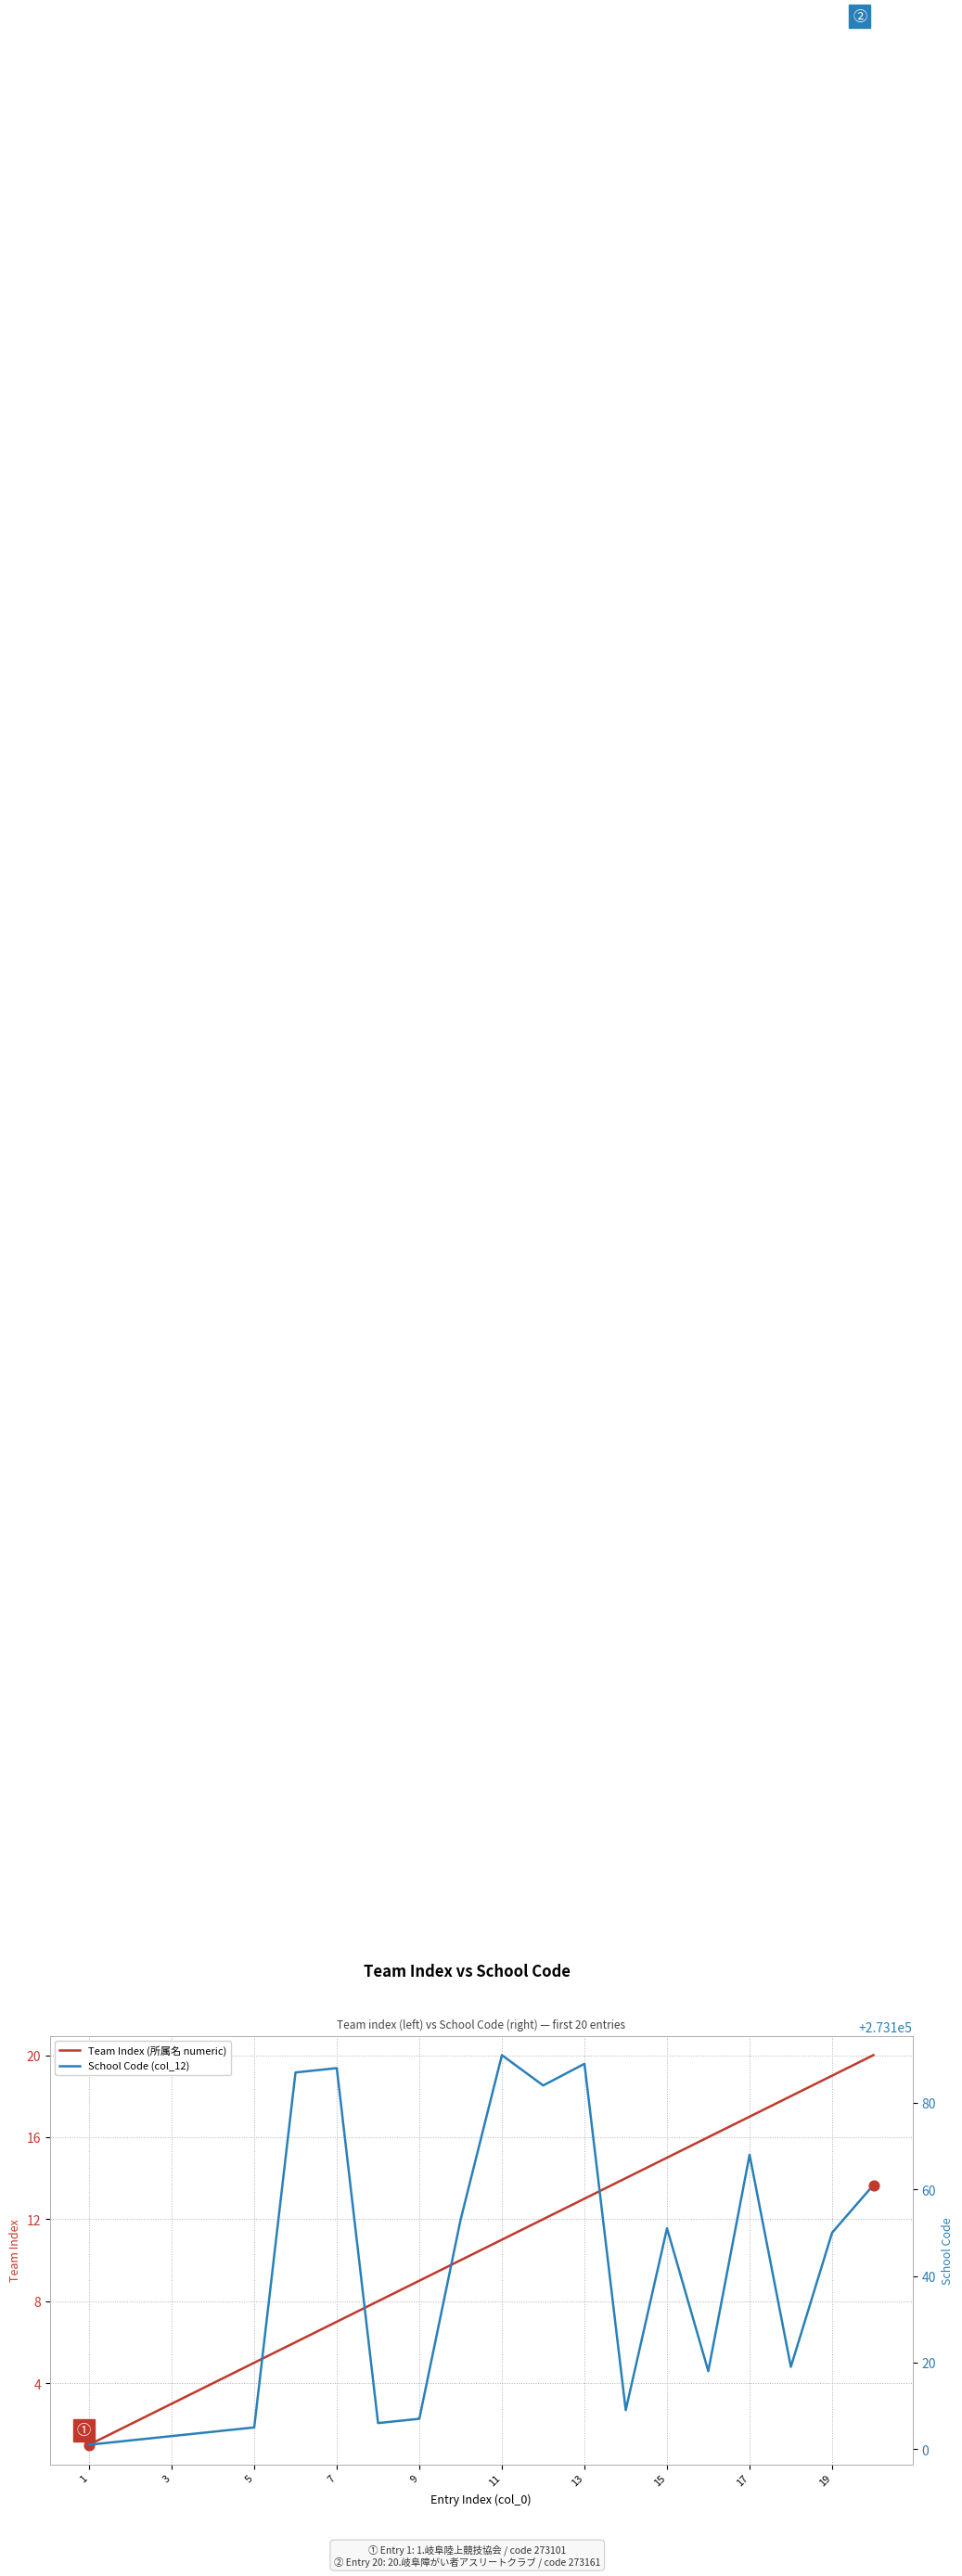

Is the value of School Code (col_12) at 18 greater than the value of Team Index (所属名 numeric) at 7?

Yes